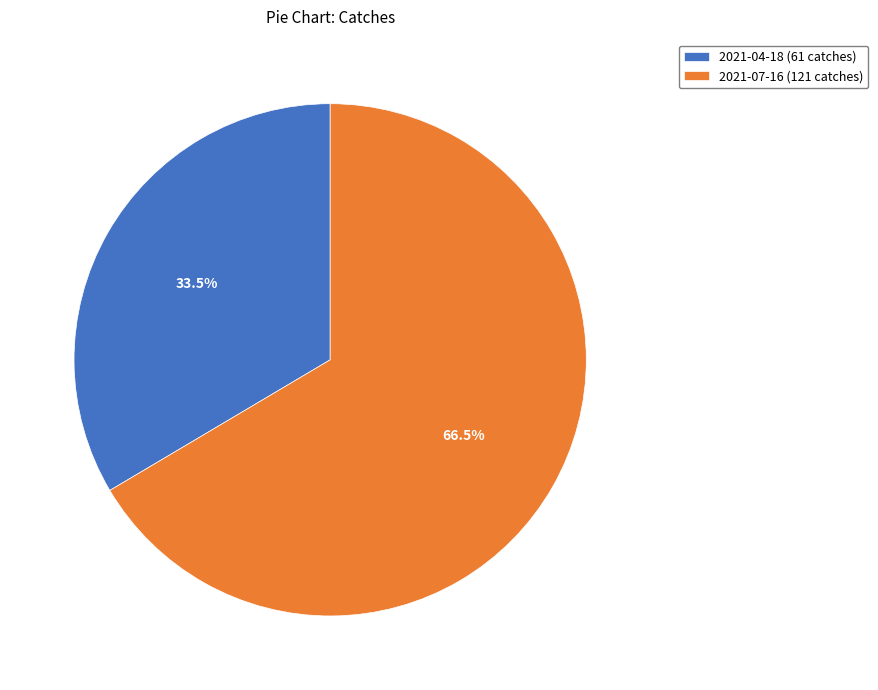

True or false: 2021-04-18 (61 catches) accounts for 20% of the total.

False